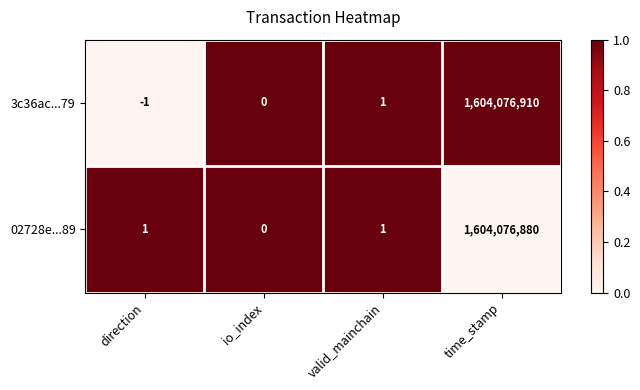

What is the difference between the 02728e...89 values at io_index and time_stamp?

1604076880